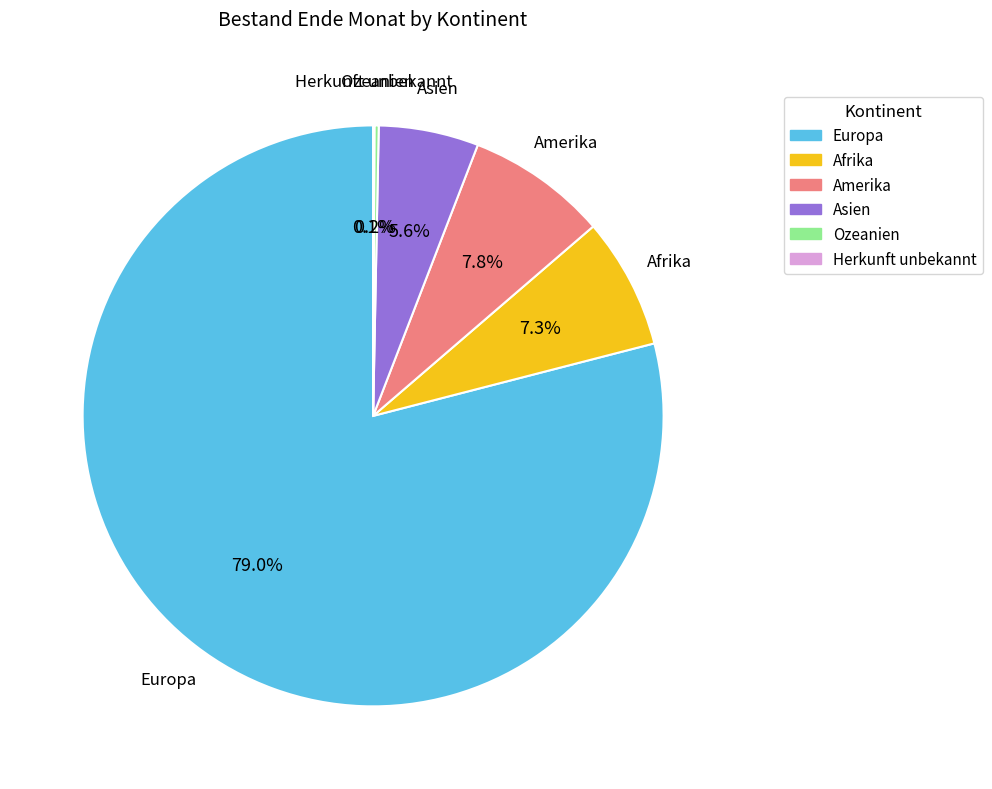

To the nearest percent, what is the difference between the largest and smallest slice percentages?

79%